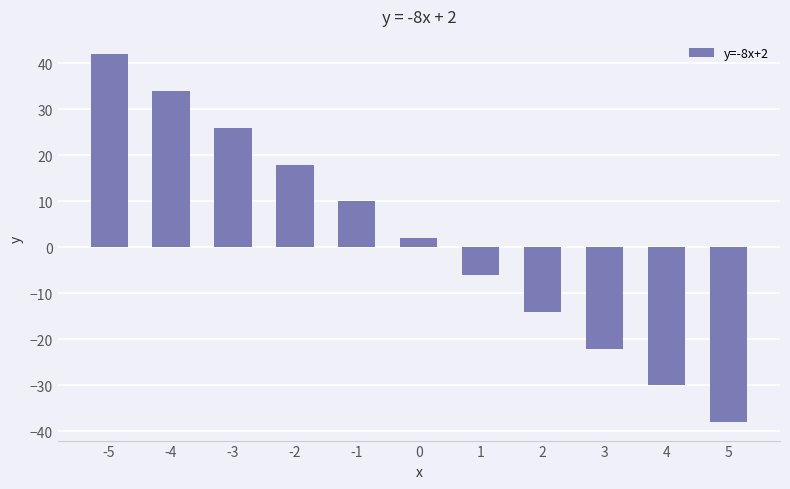

How many data points does each series have?

11